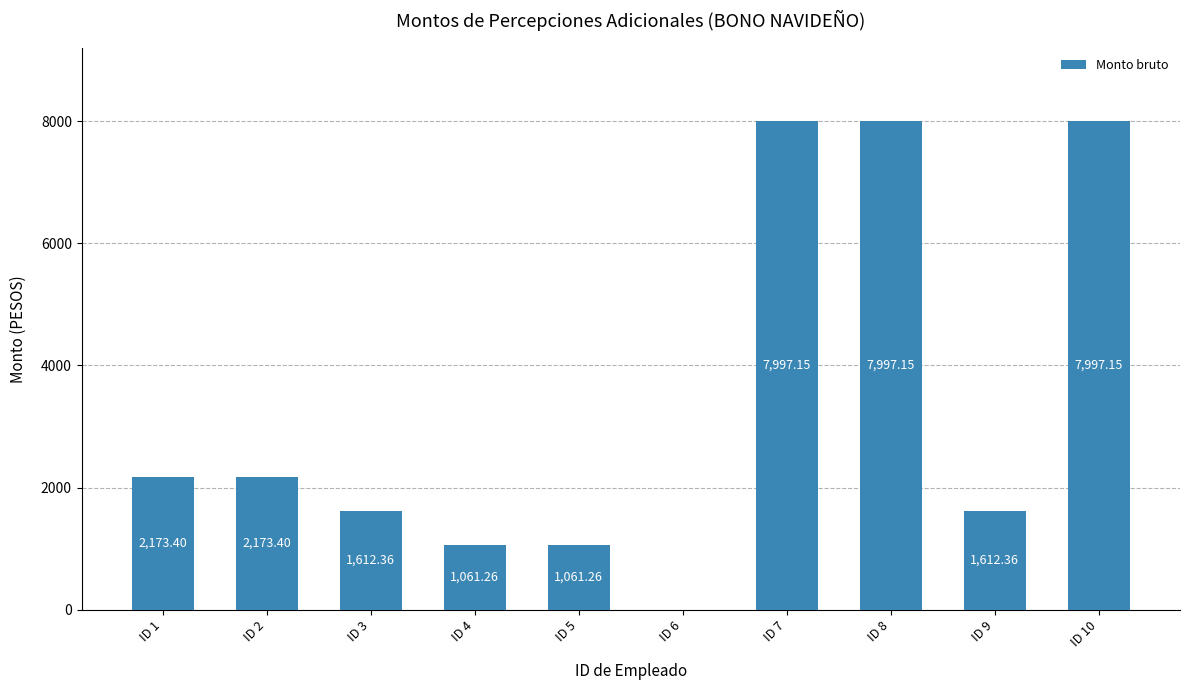

What is the change in value from ID 3 to ID 6?

-1612.4